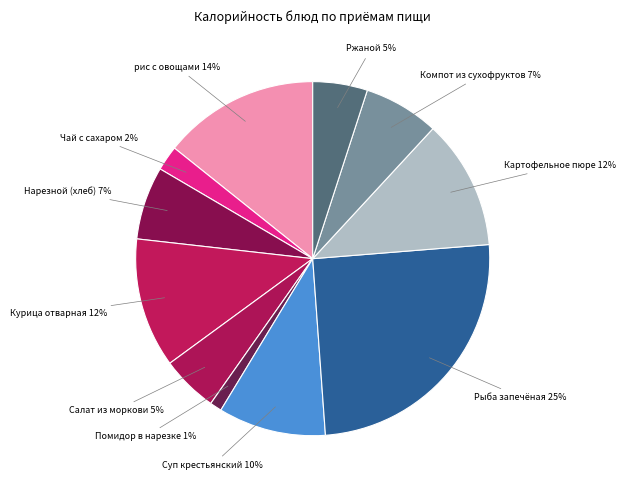

The Компот из сухофруктов slice represents 7% of the pie. True or false?

True